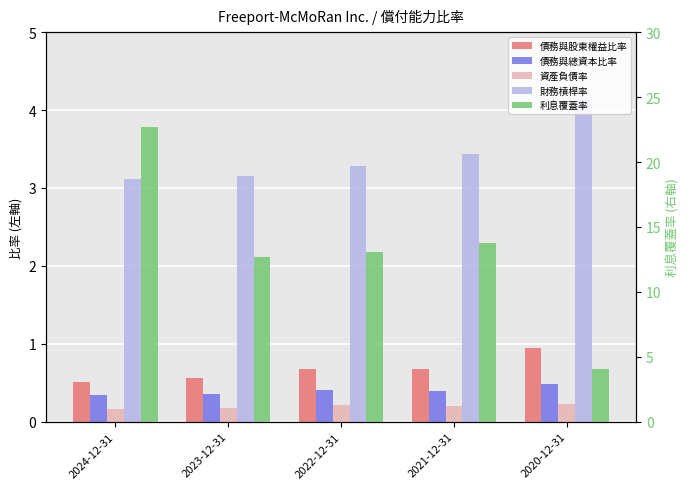

How many bars are there in each group?

5